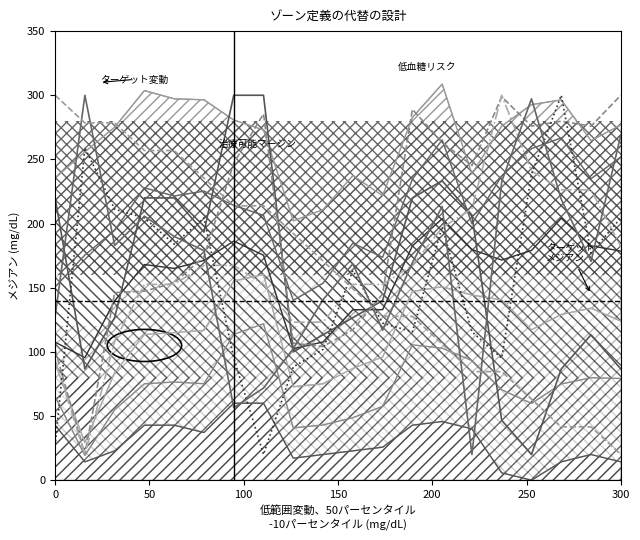

True or false: col_16 has a value of 235.6 at 18.

False